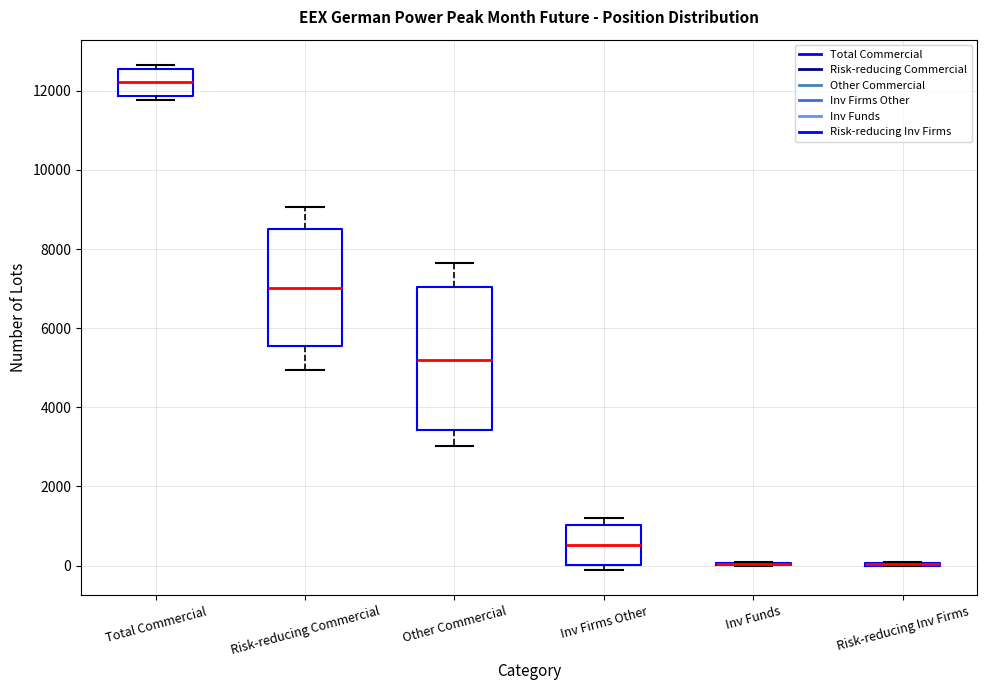

Comparing the boxes themselves (not the whiskers), which one is the tallest?

Other Commercial